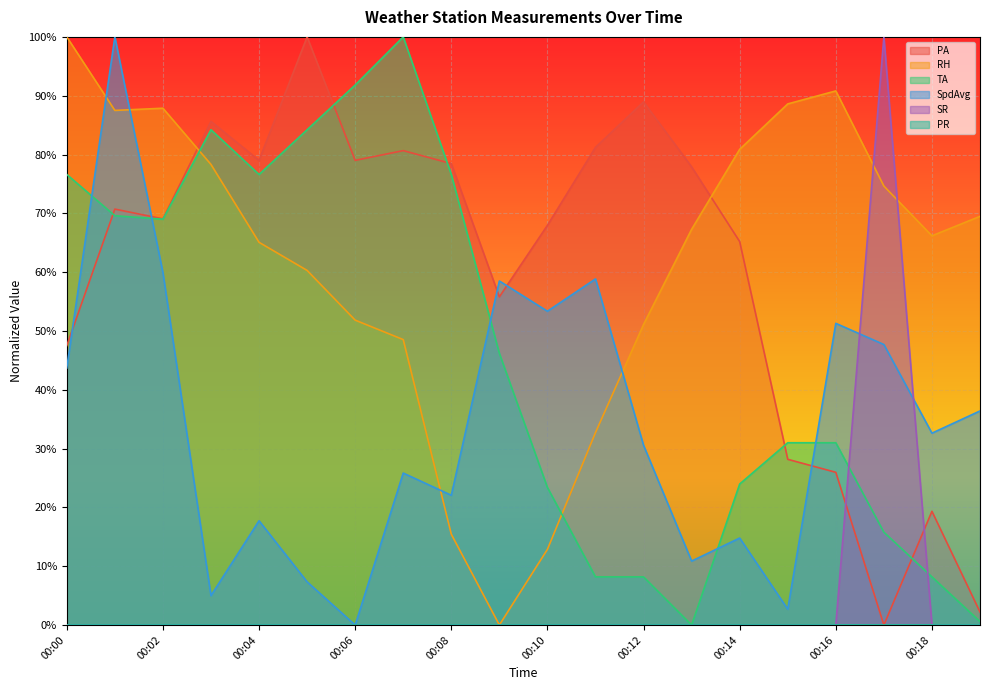

What is the sum of all SR values?

1.0